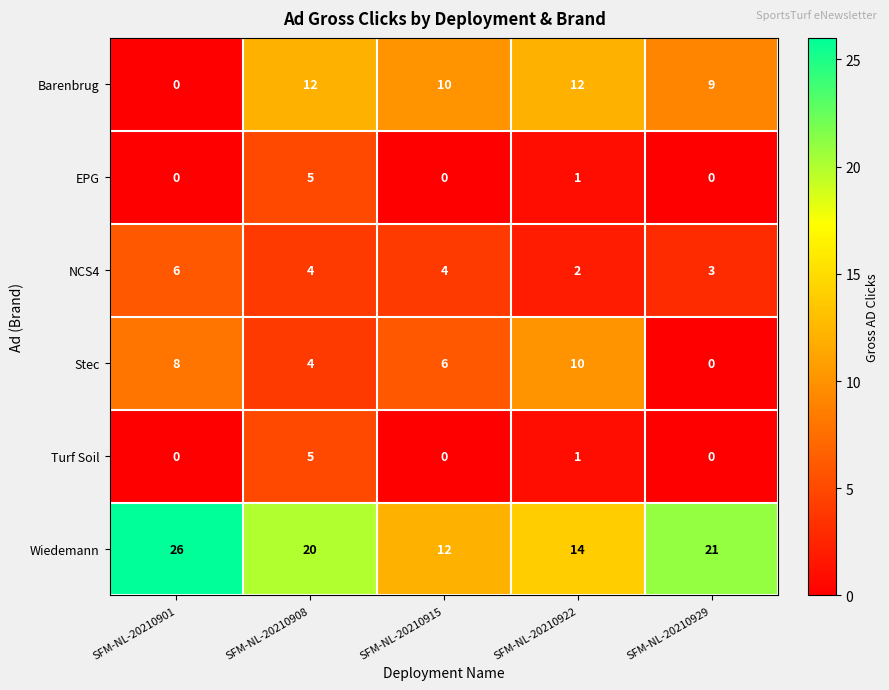

Reading right to left, transcribe all the data shown in this chart.

Barenbrug: SFM-NL-20210929=9	SFM-NL-20210922=12	SFM-NL-20210915=10	SFM-NL-20210908=12	SFM-NL-20210901=0
EPG: SFM-NL-20210929=0	SFM-NL-20210922=1	SFM-NL-20210915=0	SFM-NL-20210908=5	SFM-NL-20210901=0
NCS4: SFM-NL-20210929=3	SFM-NL-20210922=2	SFM-NL-20210915=4	SFM-NL-20210908=4	SFM-NL-20210901=6
Stec: SFM-NL-20210929=0	SFM-NL-20210922=10	SFM-NL-20210915=6	SFM-NL-20210908=4	SFM-NL-20210901=8
Turf Soil: SFM-NL-20210929=0	SFM-NL-20210922=1	SFM-NL-20210915=0	SFM-NL-20210908=5	SFM-NL-20210901=0
Wiedemann: SFM-NL-20210929=21	SFM-NL-20210922=14	SFM-NL-20210915=12	SFM-NL-20210908=20	SFM-NL-20210901=26